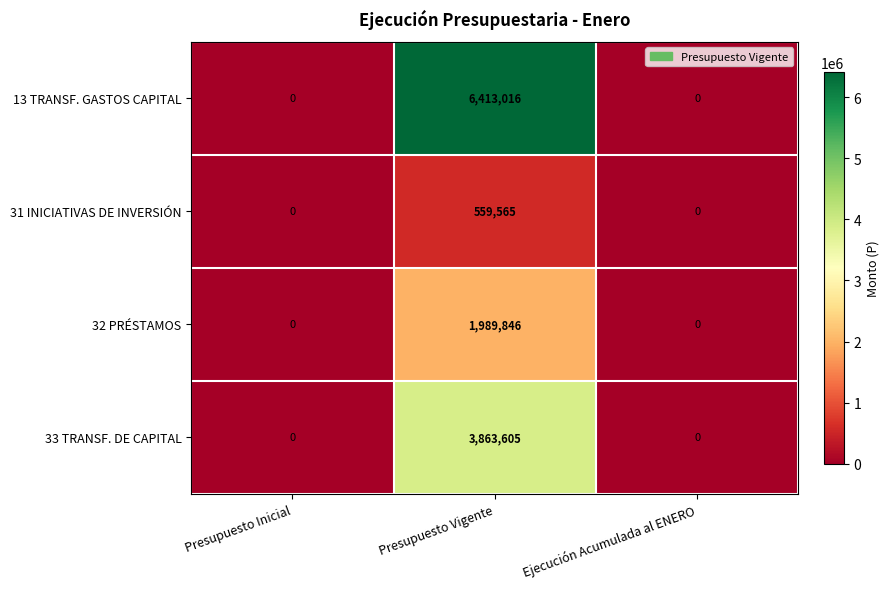

Which series has the largest range (max minus min)?

13 TRANSF. GASTOS CAPITAL